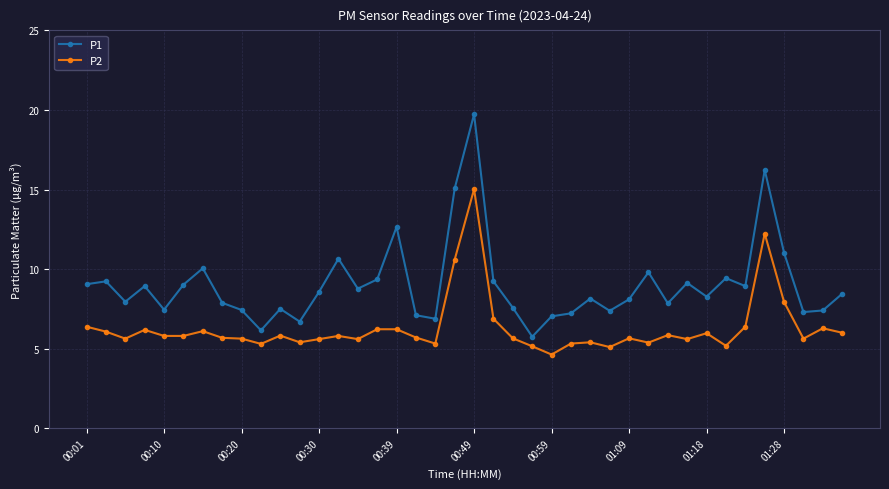

What are all the series names shown in the legend?

P1, P2